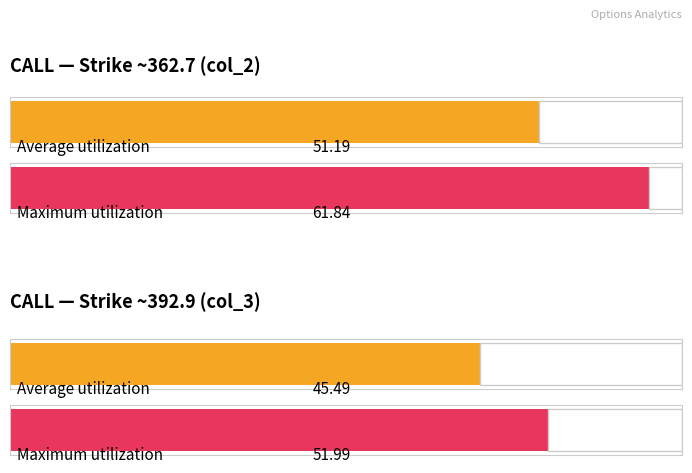

The value of Average utilization at 30 is 87.4. True or false?

False